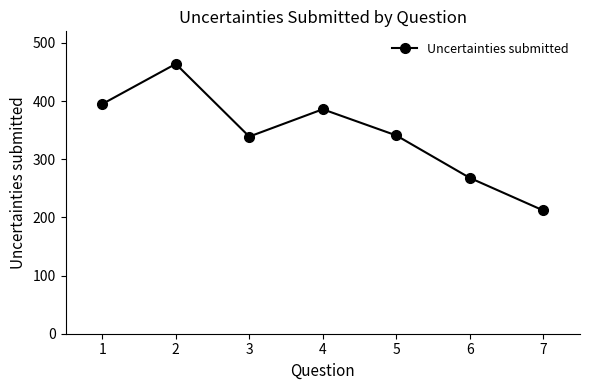

Which label corresponds to the largest value in the chart?

2